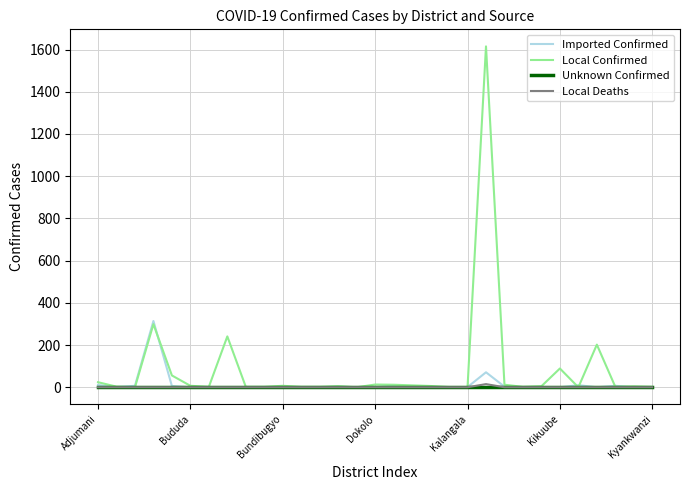

What is the maximum value for Imported Confirmed?

314